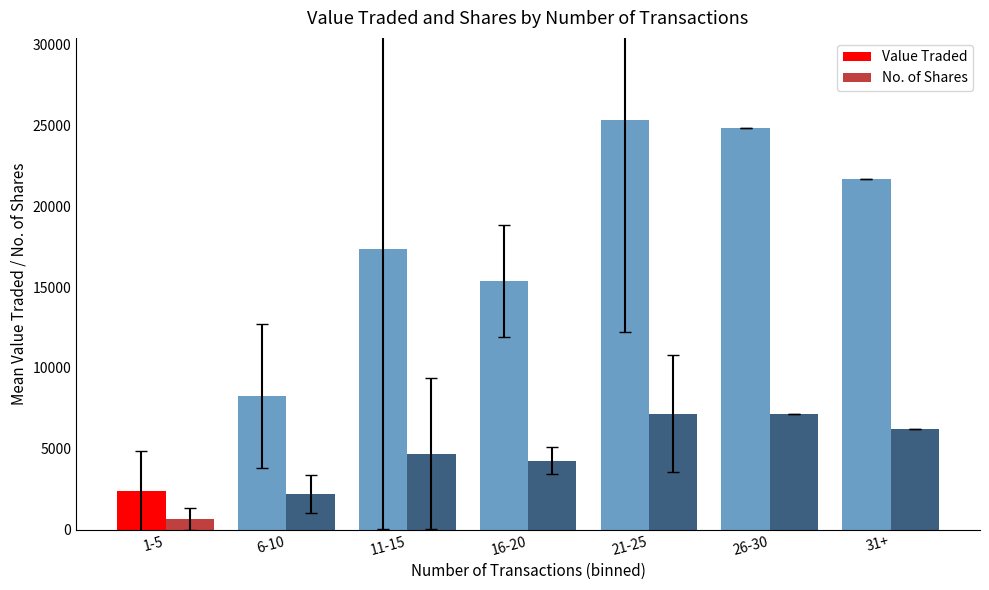

Does the chart contain any negative values?

No